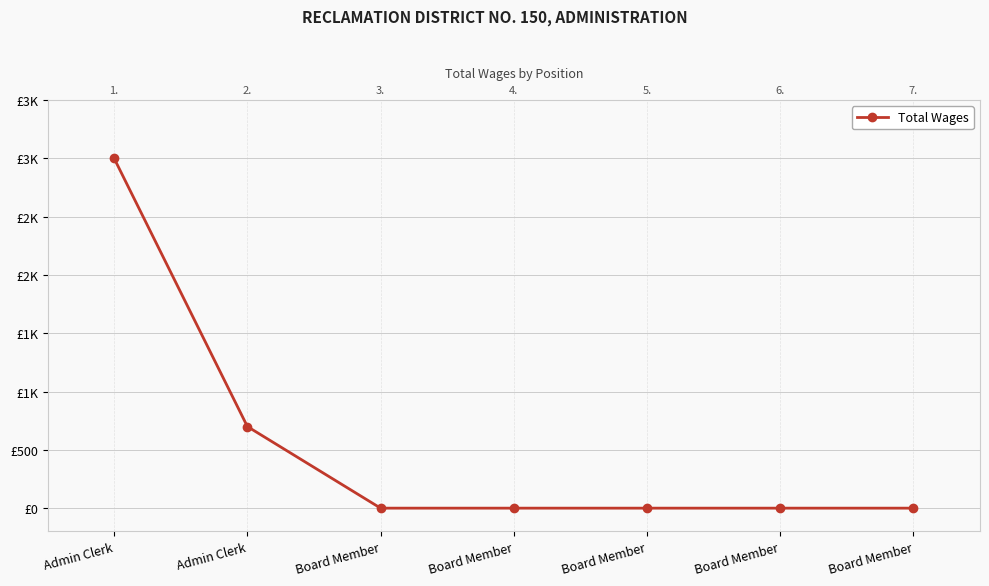

Which category has the highest value across all series?

Admin Clerk